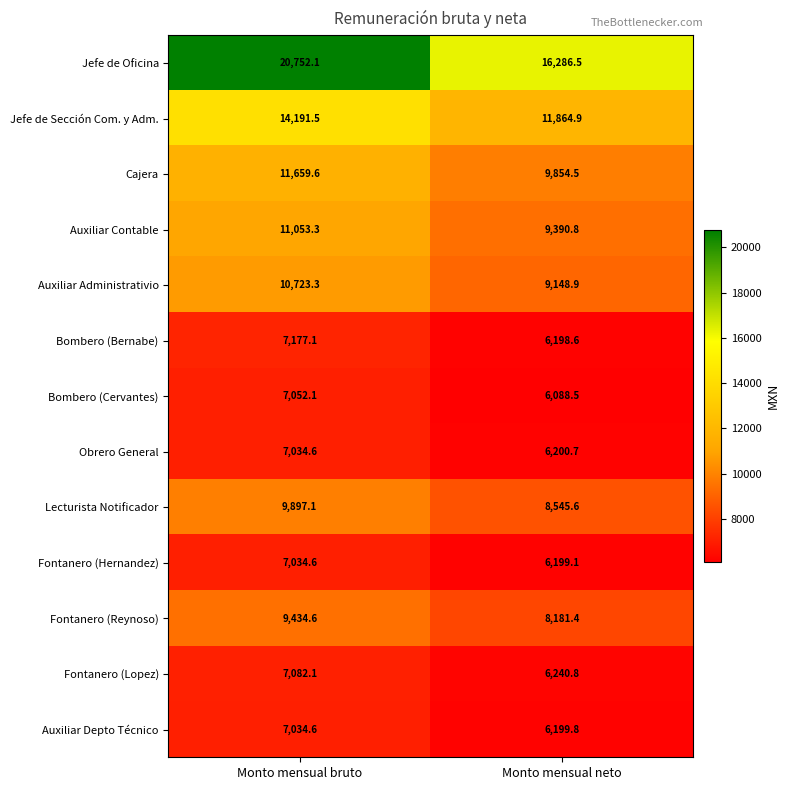

What is the spread (max minus min) of values at Monto mensual neto?

10198.0